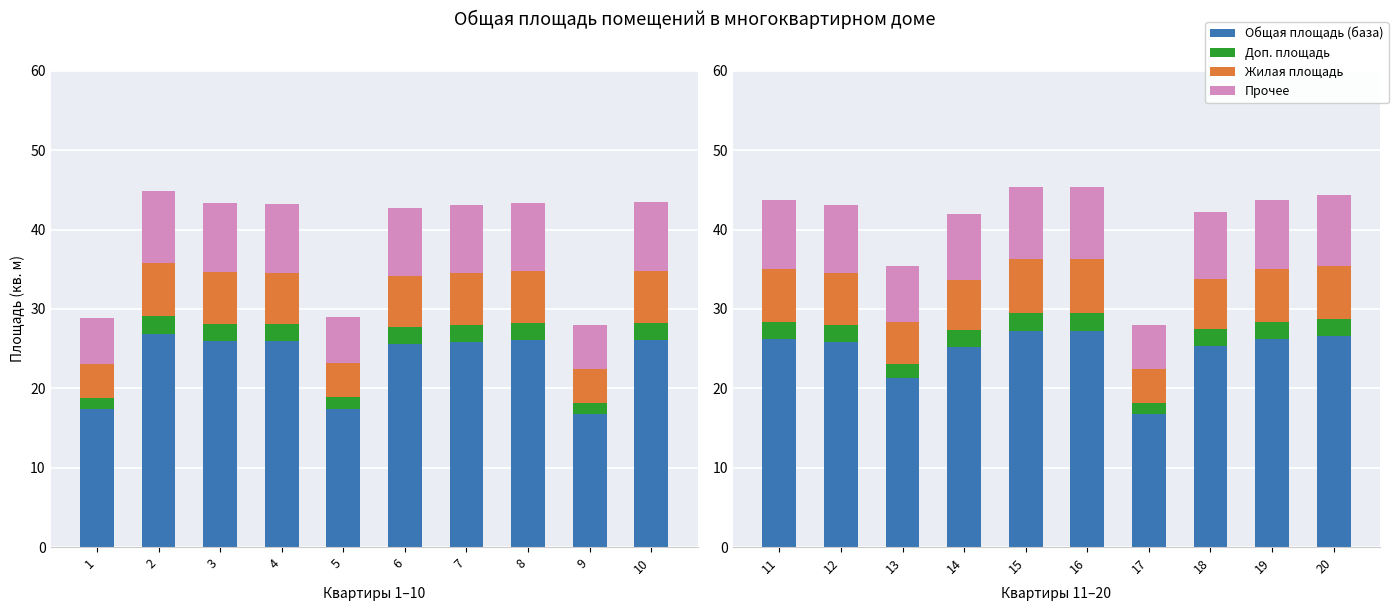

Does the chart contain stacked bars?

No